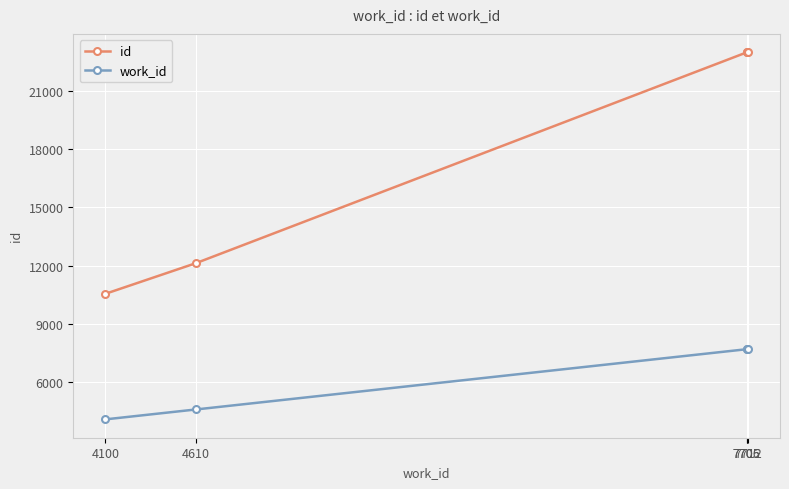

What is the average value of the id series?

18314